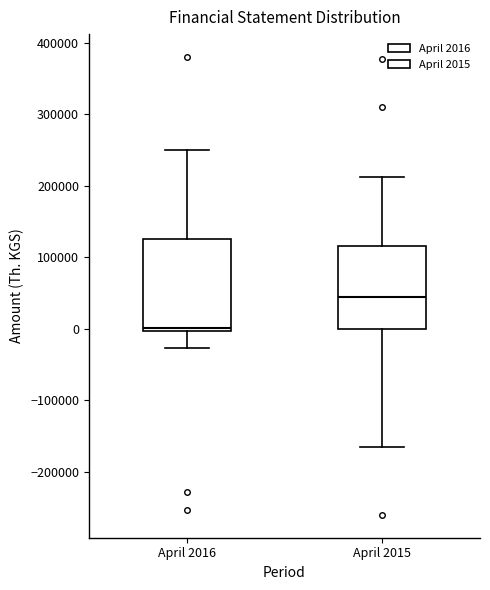

Where is the lower edge of the box for April 2016 on the y-axis? The values are not printed on the chart, so give them approximately, as read against the axis.

0